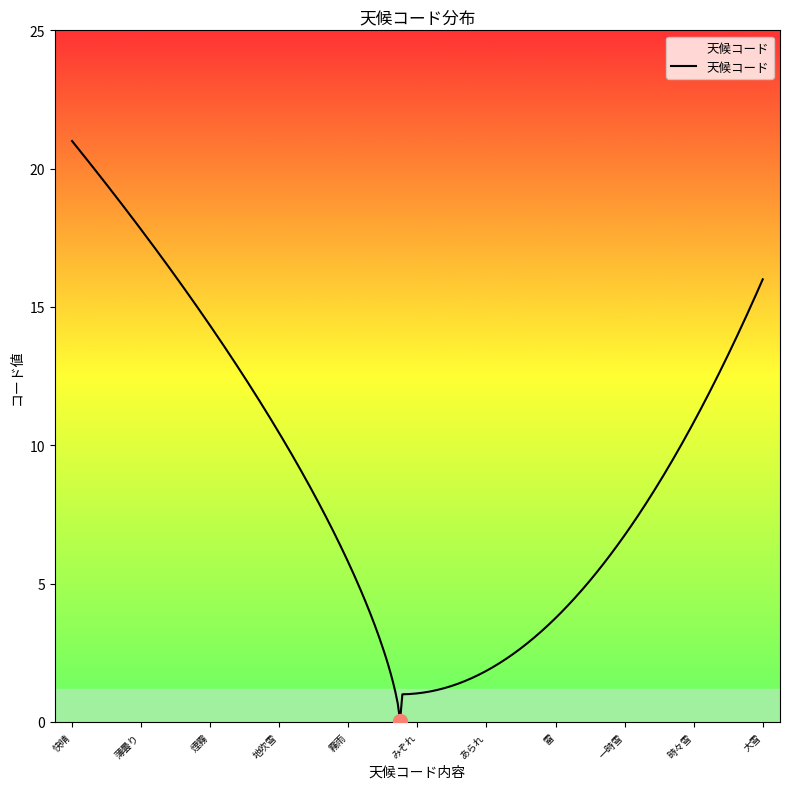

What is the difference between the maximum and minimum values?

21.0